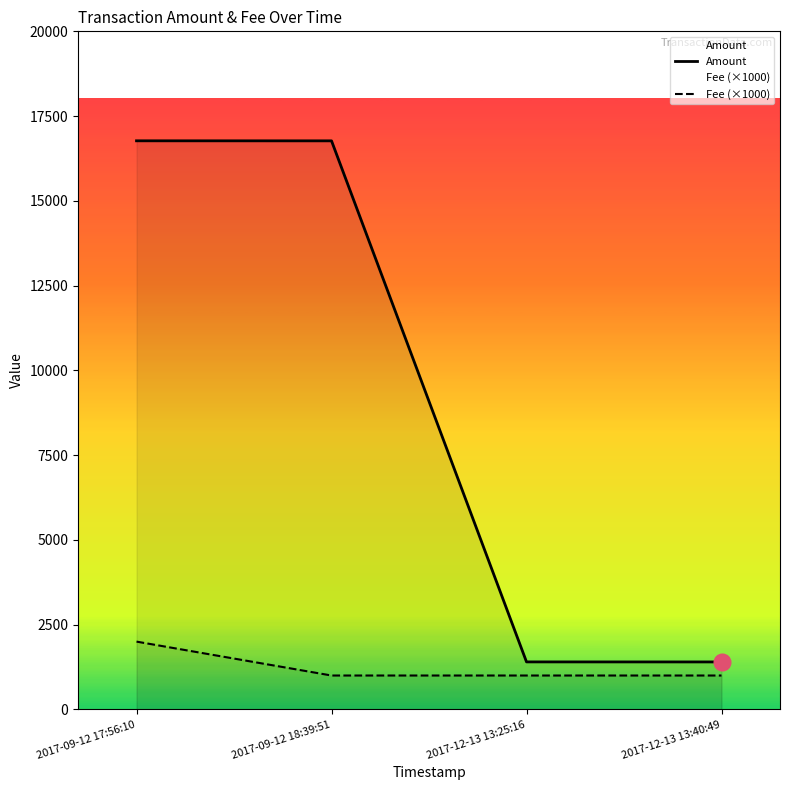

List the labels in order of Amount value, smallest first.

2017-12-13 13:40:49, 2017-12-13 13:25:16, 2017-09-12 18:39:51, 2017-09-12 17:56:10